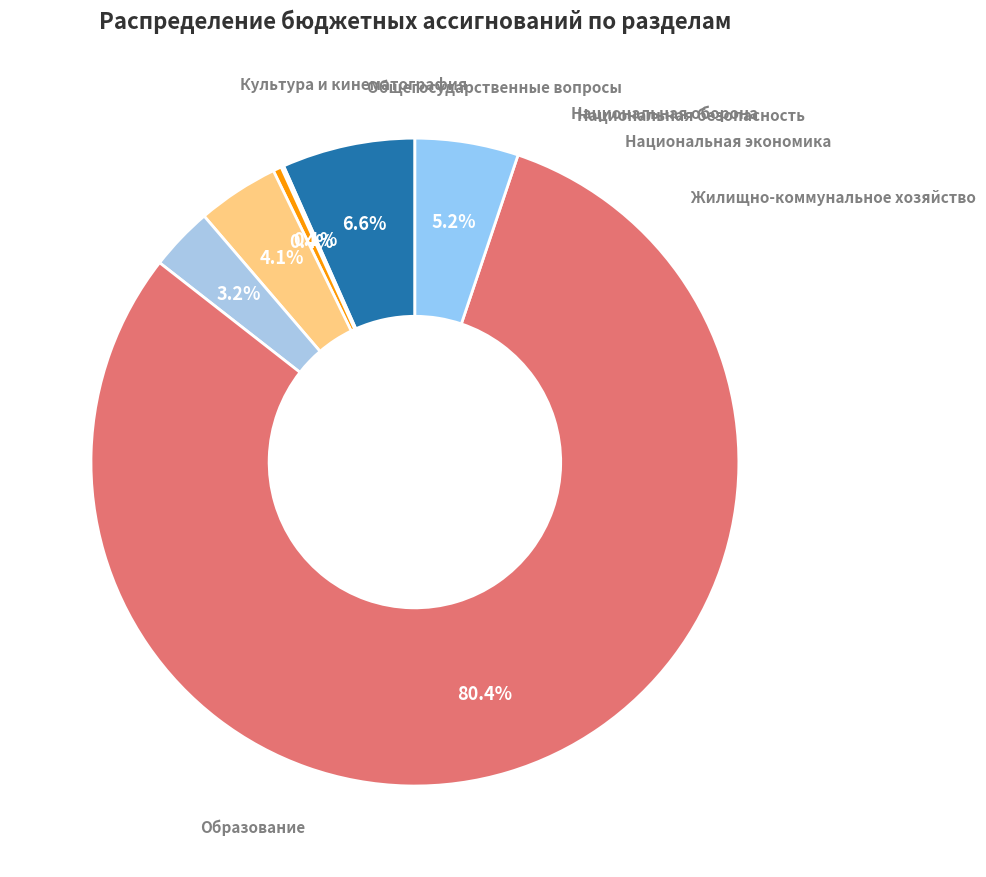

How many slices are in this pie chart?

7